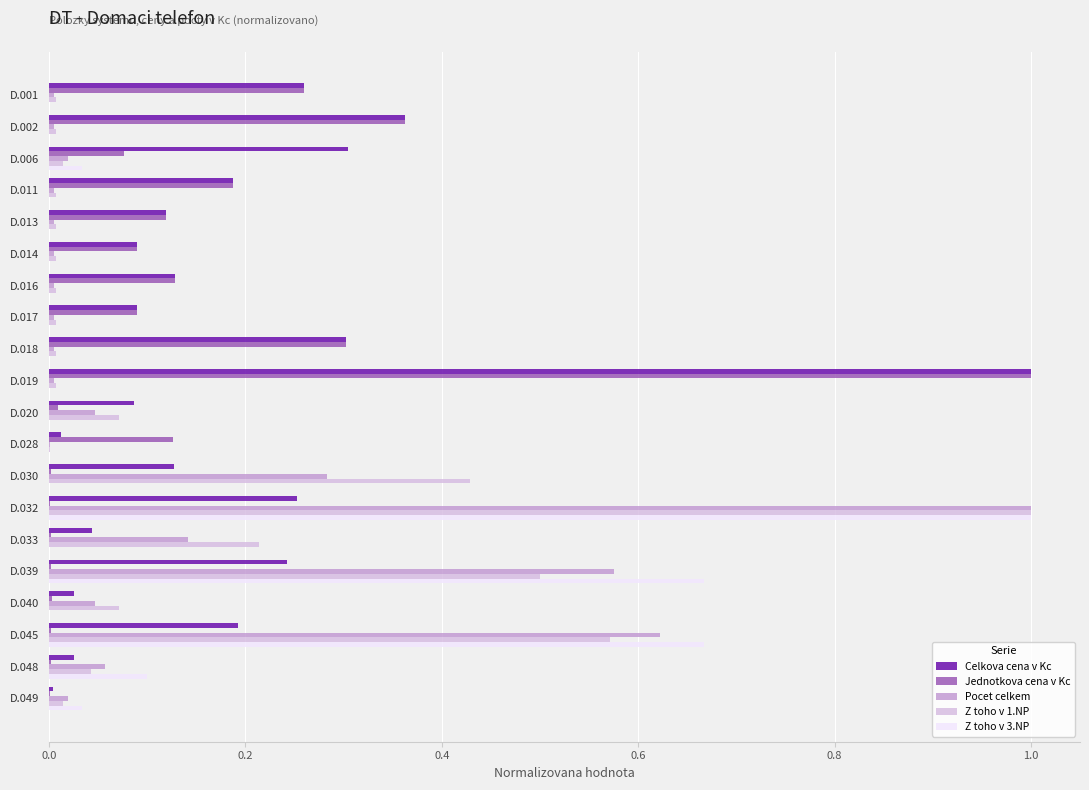

How many distinct data groups are displayed?

5